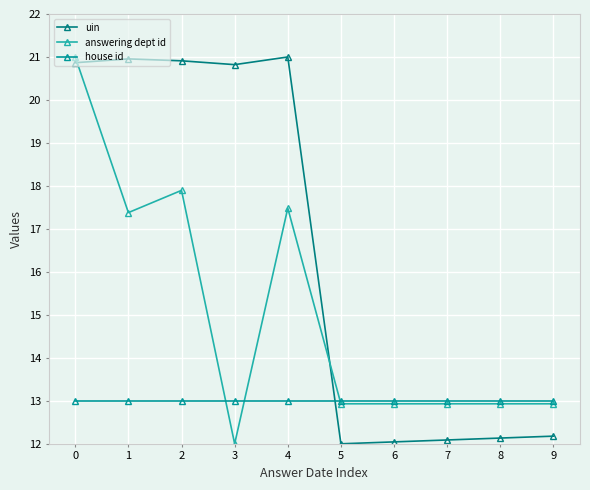

How many lines are shown in the chart?

3